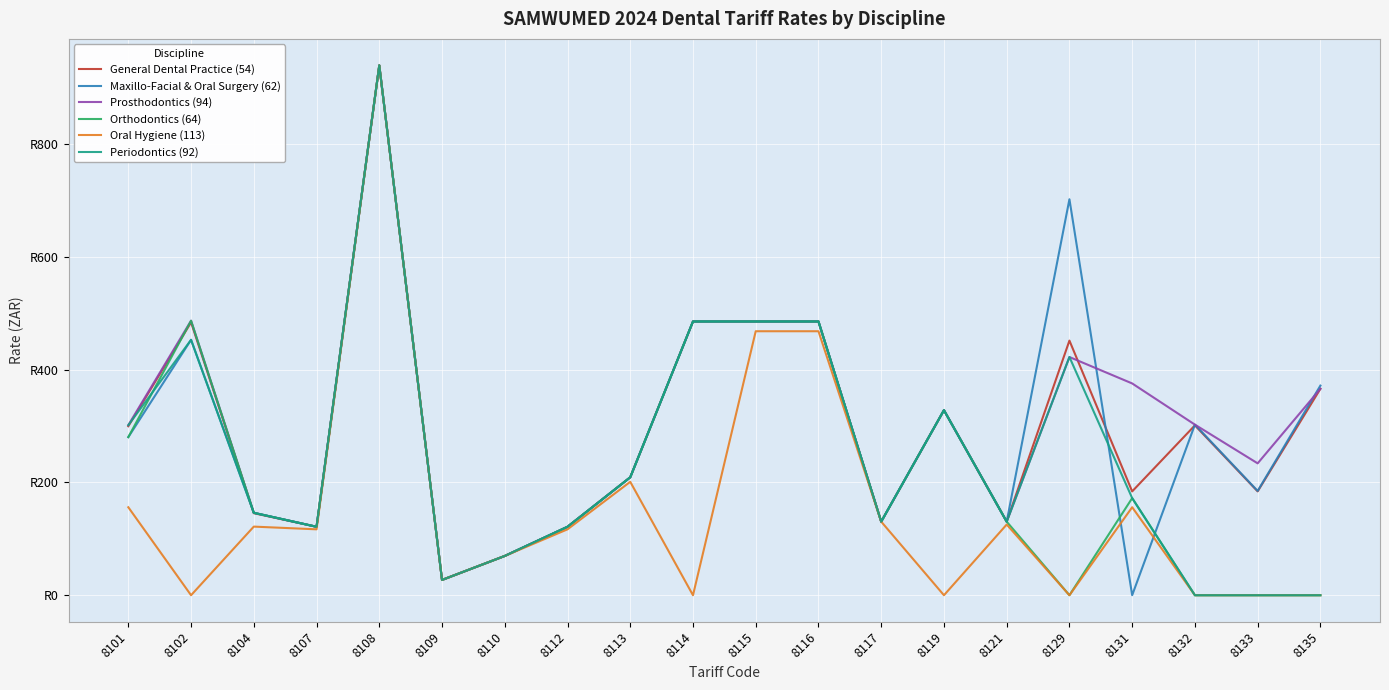

Which series has the largest range (max minus min)?

Orthodontics (64)